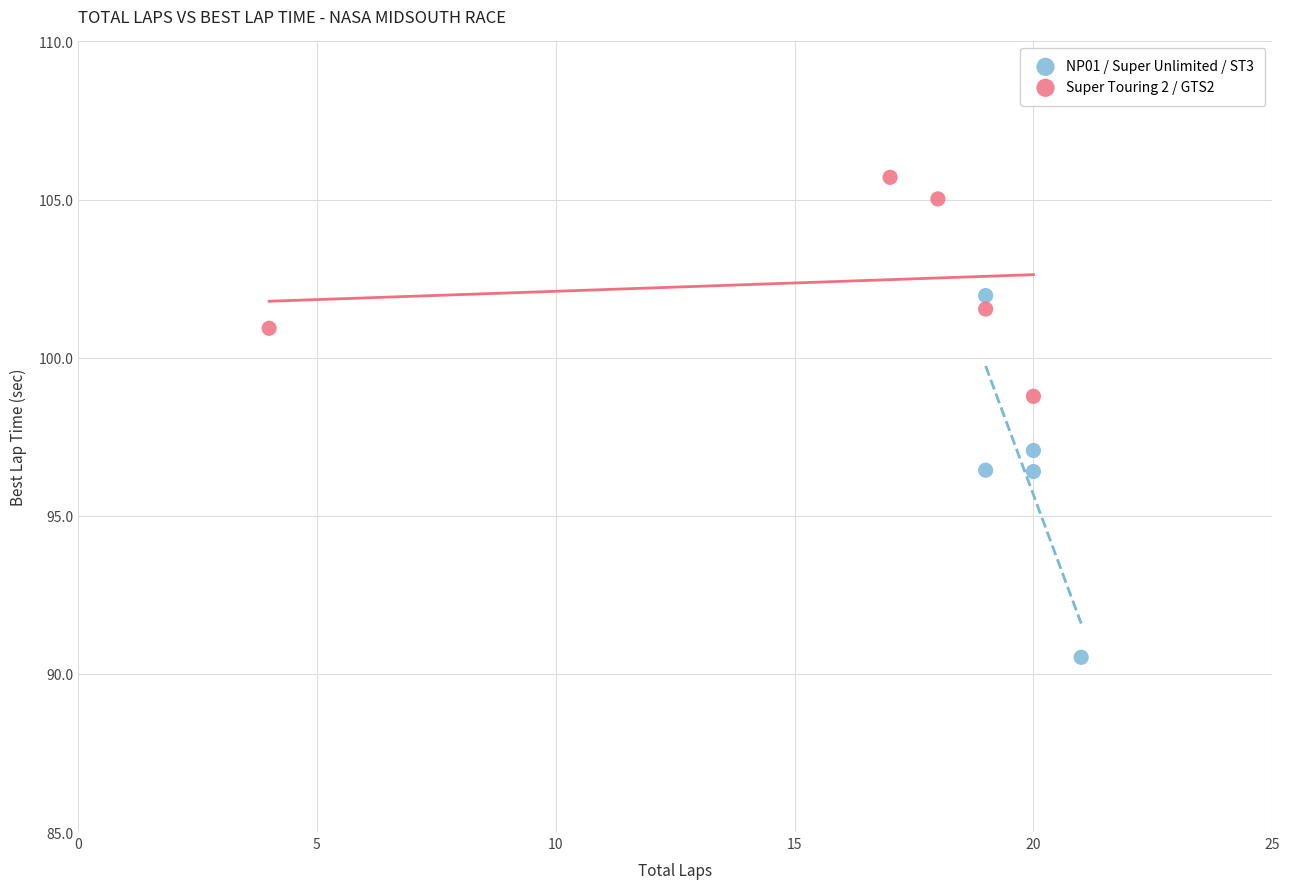

Which series reaches the maximum Y coordinate?

Super Touring 2 / GTS2